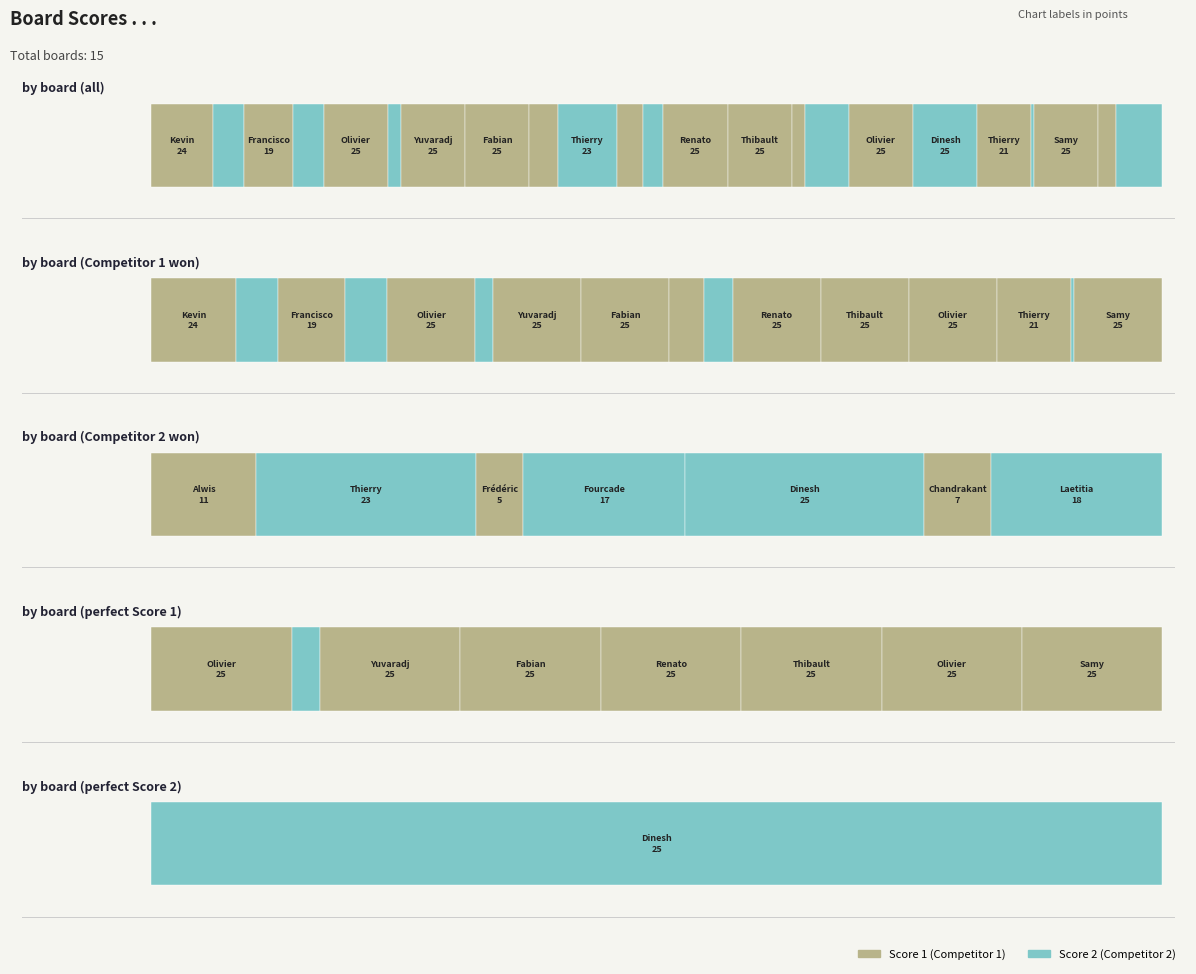

What is the value of the Score 2 bar at the 15th from the left?

18